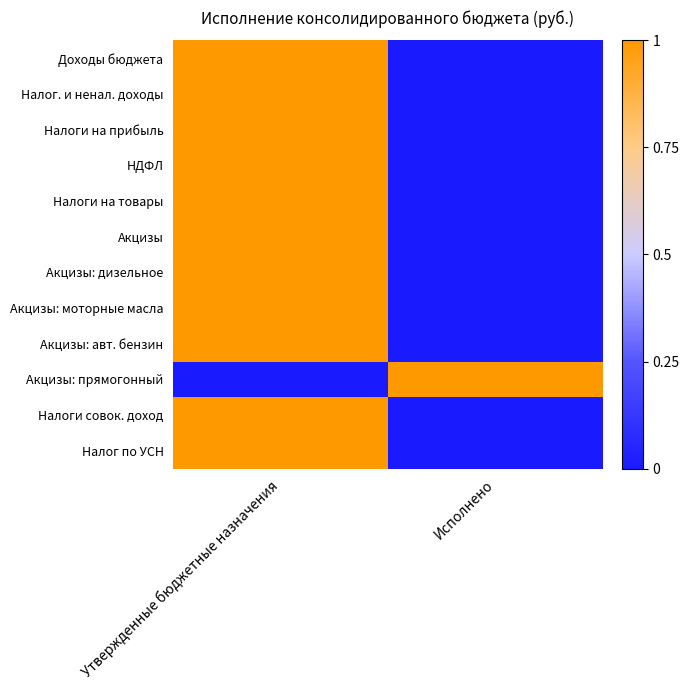

Reading left to right, what are all the values shown in this chart?

Доходы бюджета: Утвержденные бюджетные назначения=1	Исполнено=0
Налог. и ненал. доходы: Утвержденные бюджетные назначения=1	Исполнено=0
Налоги на прибыль: Утвержденные бюджетные назначения=1	Исполнено=0
НДФЛ: Утвержденные бюджетные назначения=1	Исполнено=0
Налоги на товары: Утвержденные бюджетные назначения=1	Исполнено=0
Акцизы: Утвержденные бюджетные назначения=1	Исполнено=0
Акцизы: дизельное: Утвержденные бюджетные назначения=1	Исполнено=0
Акцизы: моторные масла: Утвержденные бюджетные назначения=1	Исполнено=0
Акцизы: авт. бензин: Утвержденные бюджетные назначения=1	Исполнено=0
Акцизы: прямогонный: Утвержденные бюджетные назначения=0	Исполнено=1
Налоги совок. доход: Утвержденные бюджетные назначения=1	Исполнено=0
Налог по УСН: Утвержденные бюджетные назначения=1	Исполнено=0